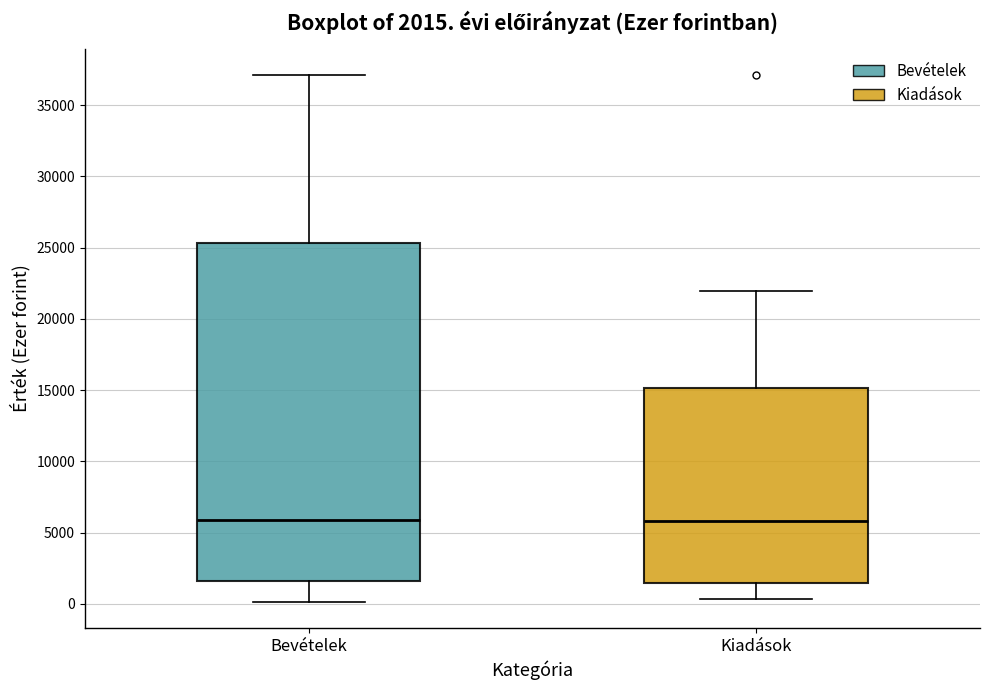

Which box is the tallest, from its lower edge to its upper edge?

Bevételek